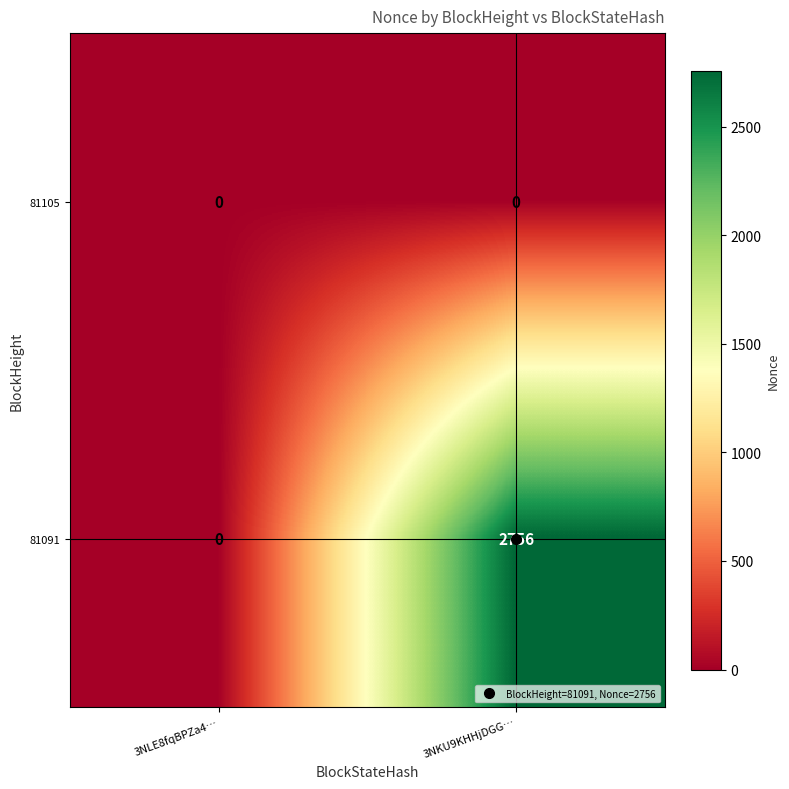

List the series in order of their peak value, highest first.

81091, 81105